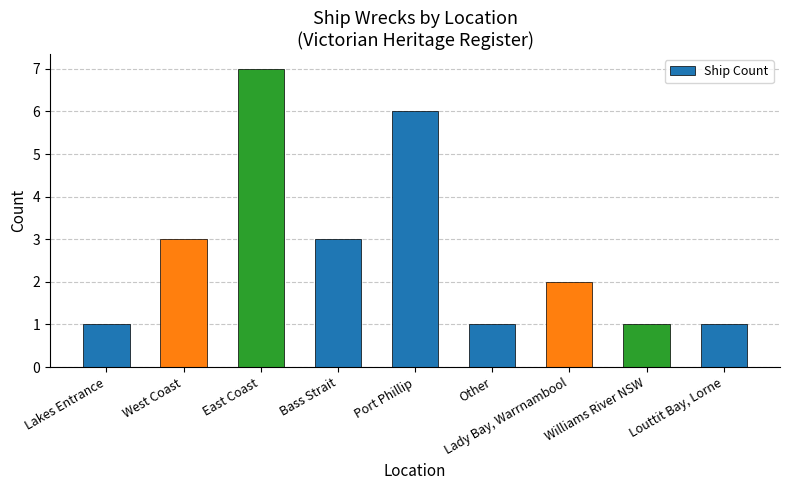

What is the smallest value displayed?

1